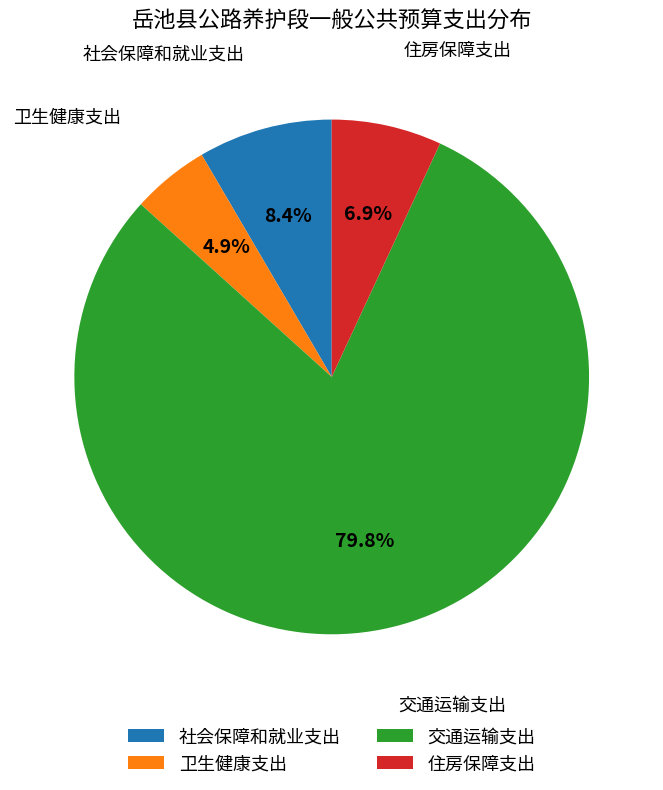

Which slice represents more than half of the pie?

交通运输支出